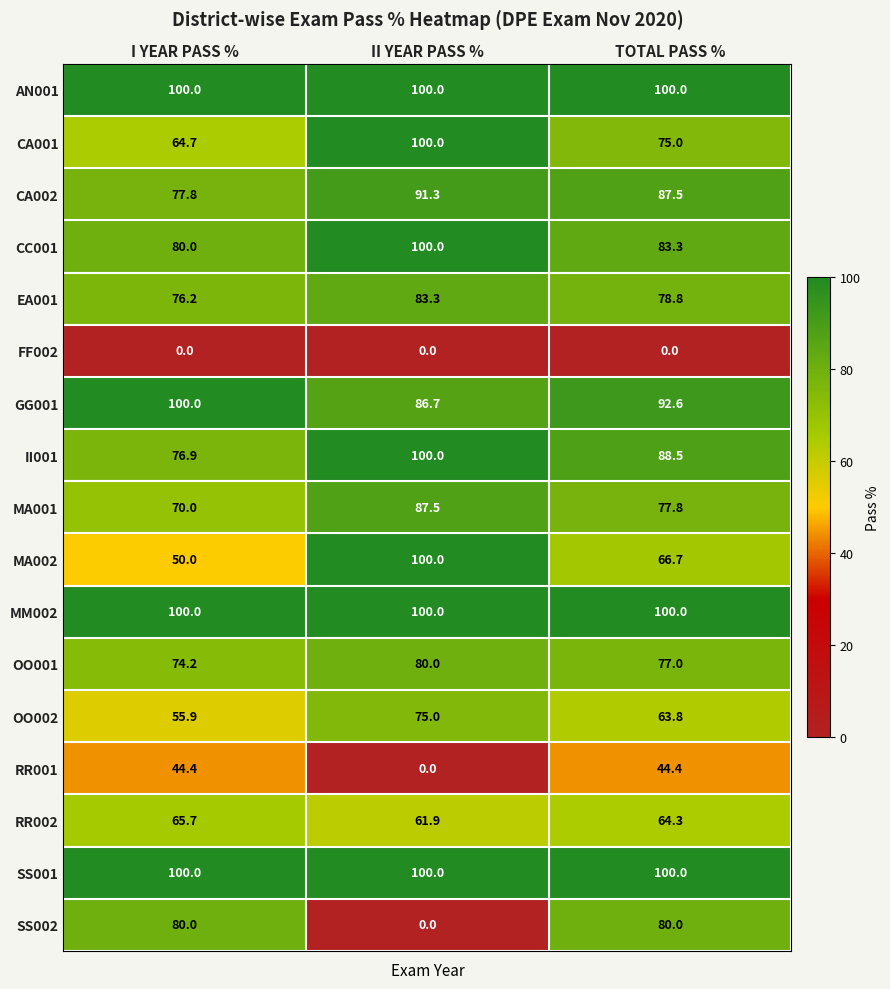

At which label is MA001 closest to 78?

TOTAL PASS %